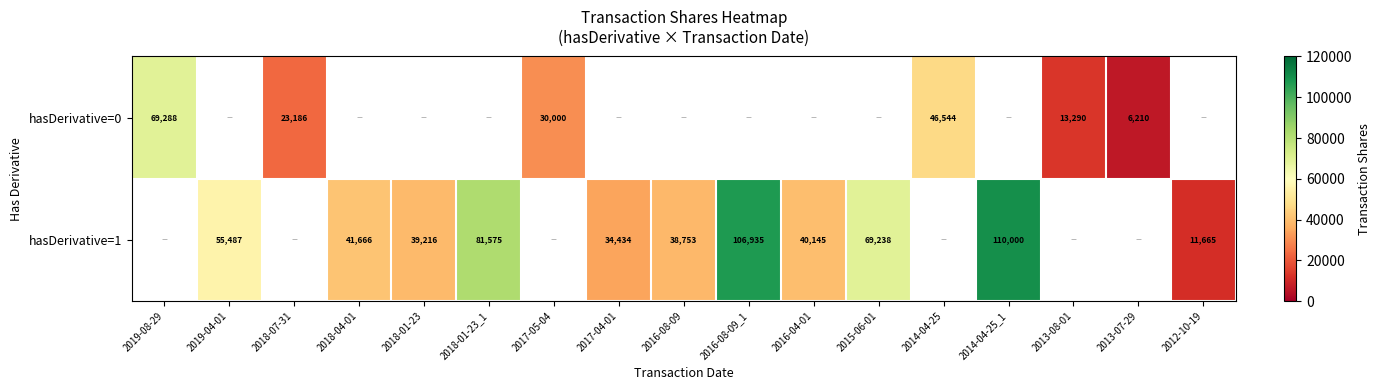

True or false: hasDerivative=0 has a value of 1878 at 2013-07-29.

False